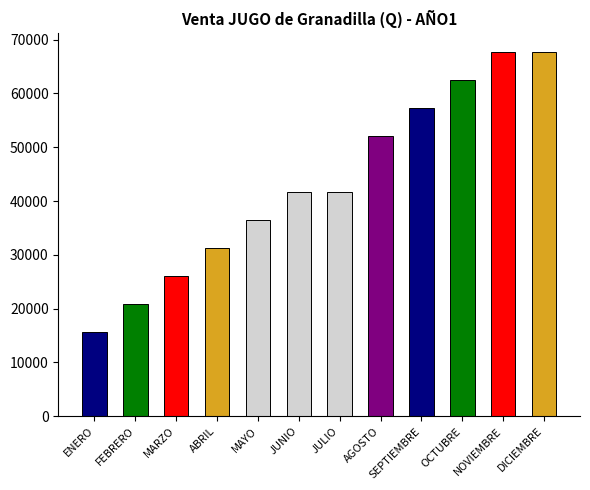

How many values exceed 41717?

7